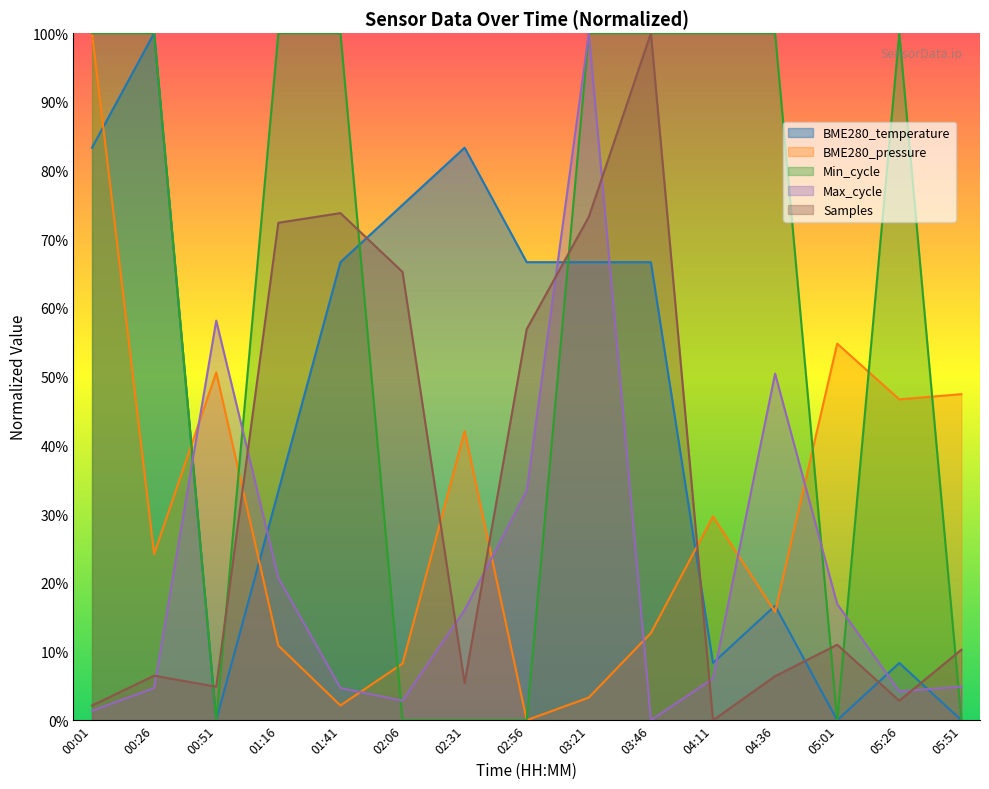

Which series has the widest spread of values?

BME280_temperature